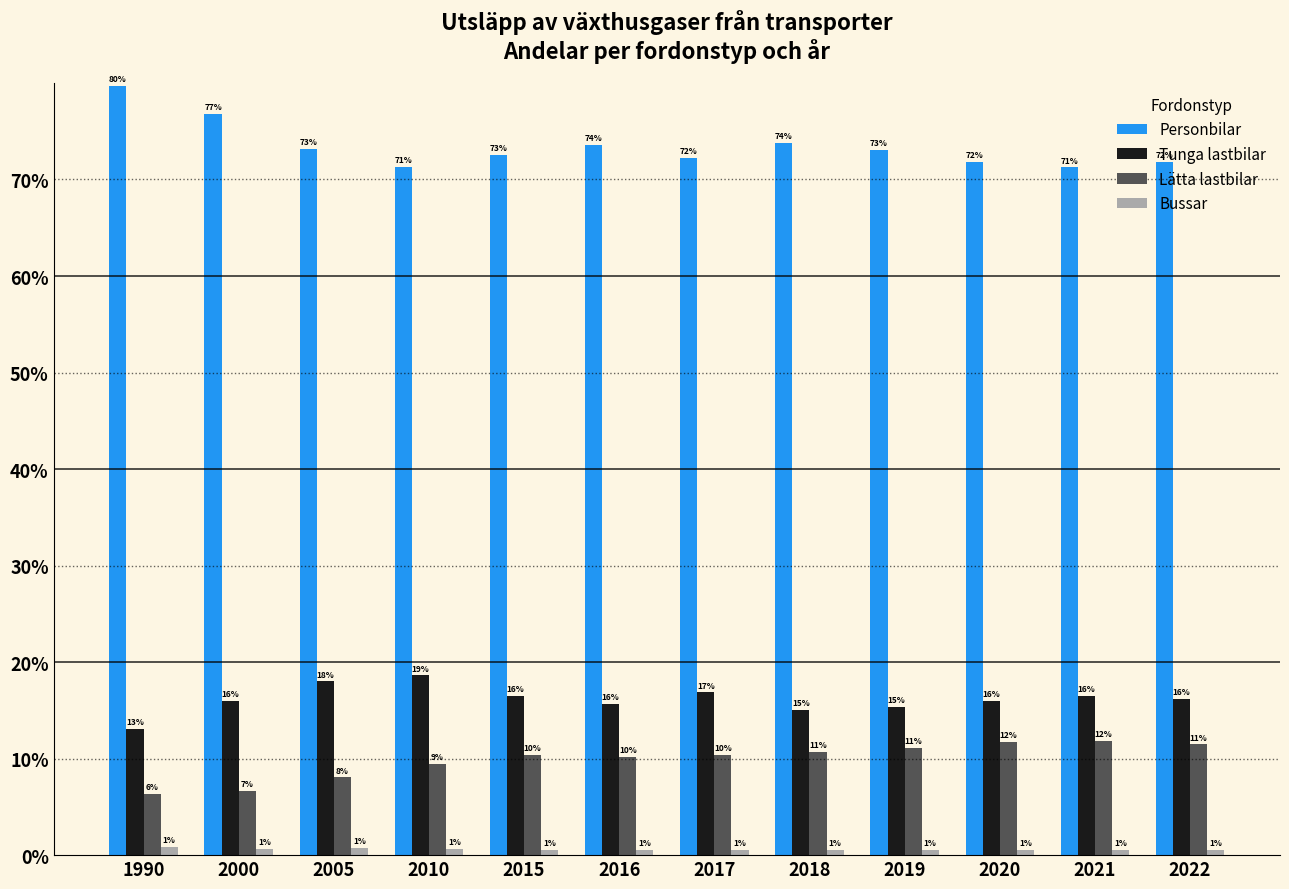

What value does the Lätta lastbilar series have at 2015?

10.4